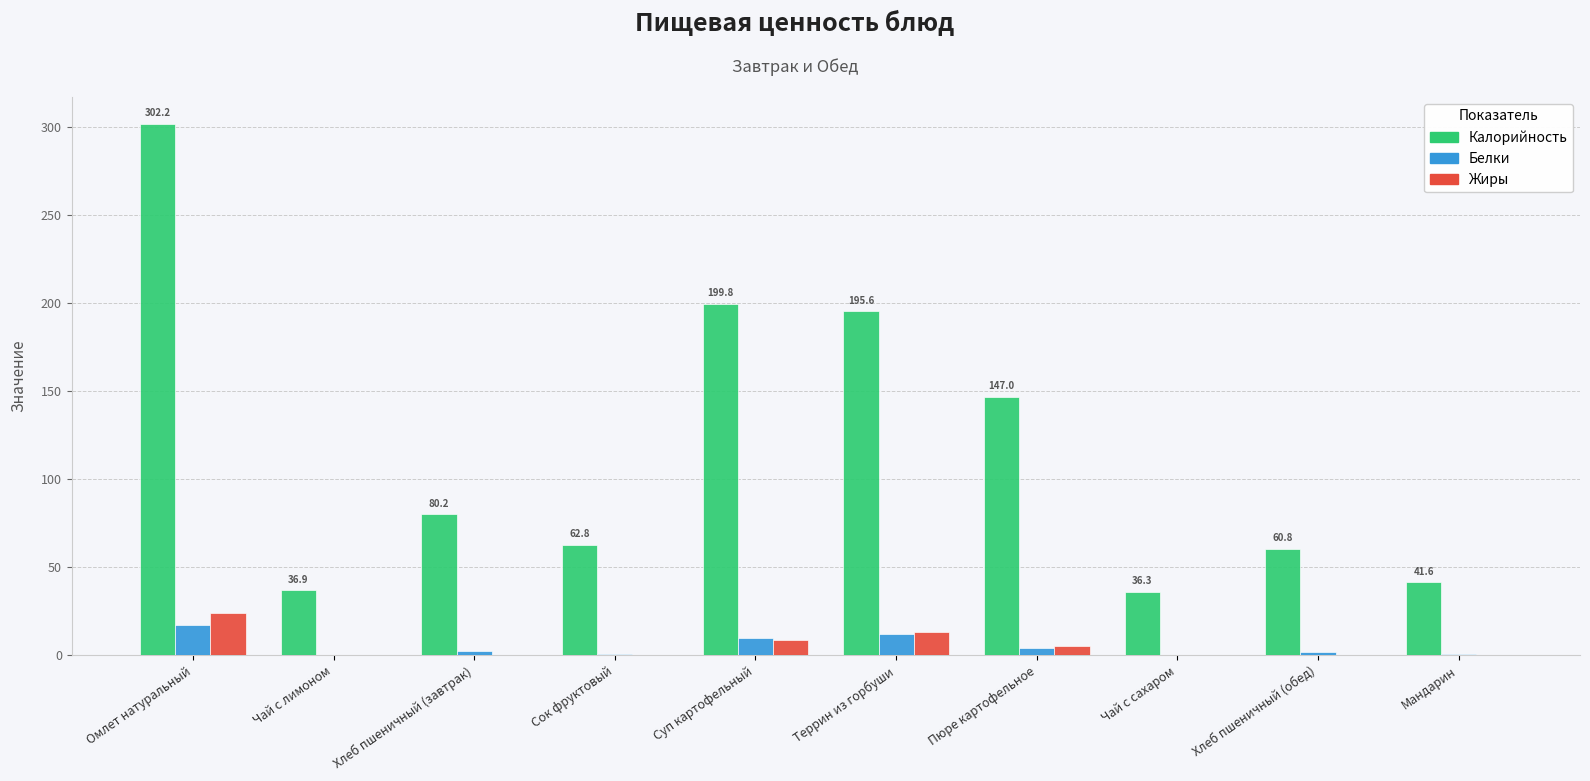

At which category is the sum across all series the highest?

Омлет натуральный